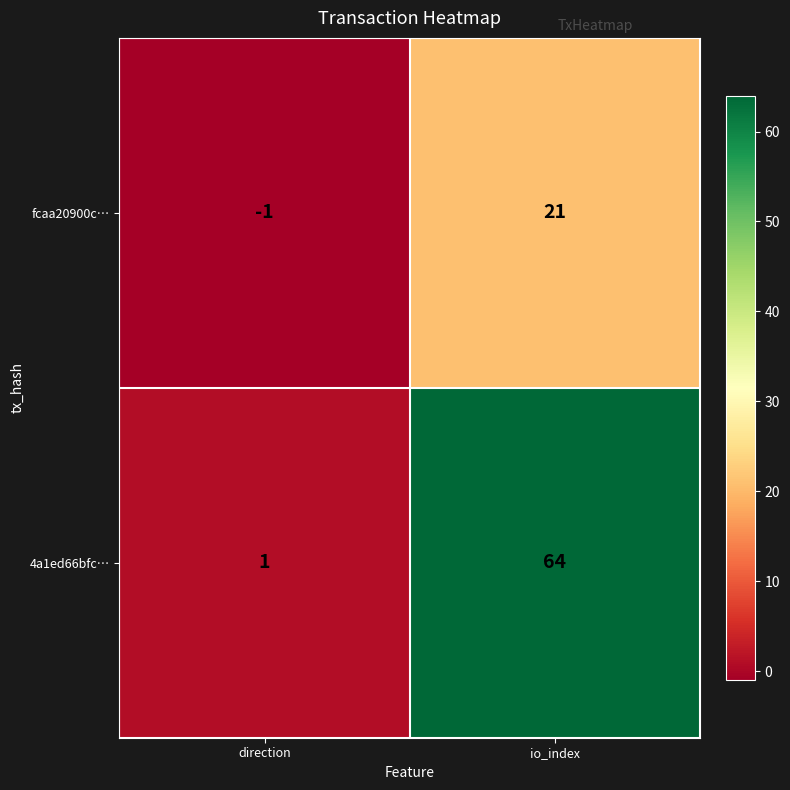

What is the difference between the highest and lowest values at io_index?

43